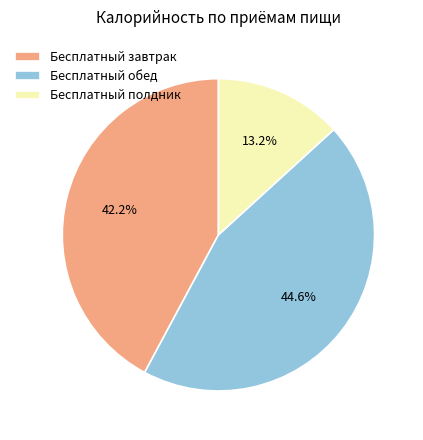

Does Бесплатный завтрак represent more than half of the total?

No